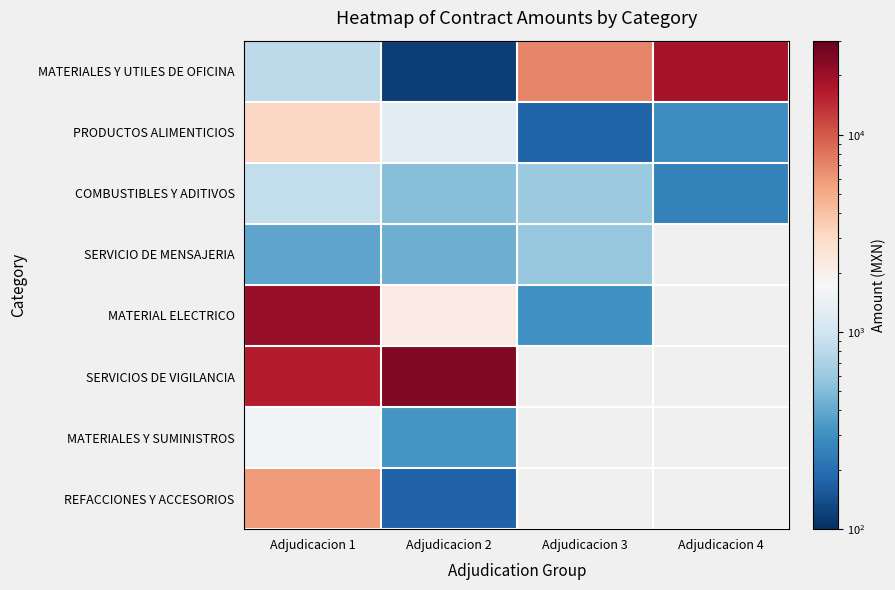

How many series are shown in this chart?

8